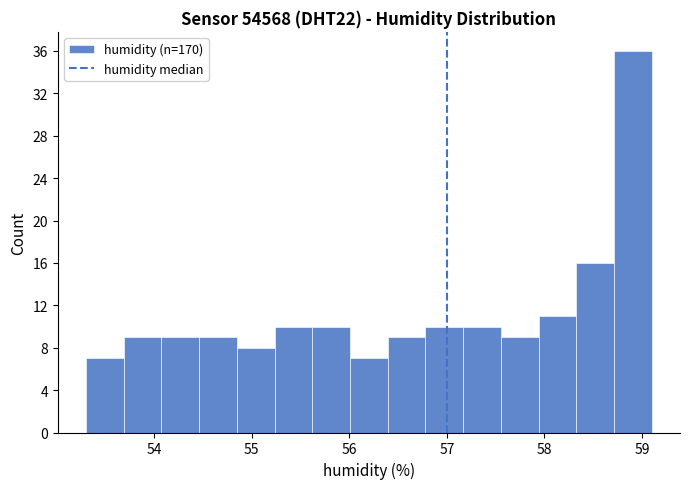

Around what value on the x-axis is the tallest bar? Give the approximate position of its centre, as read against the axis.

58.9